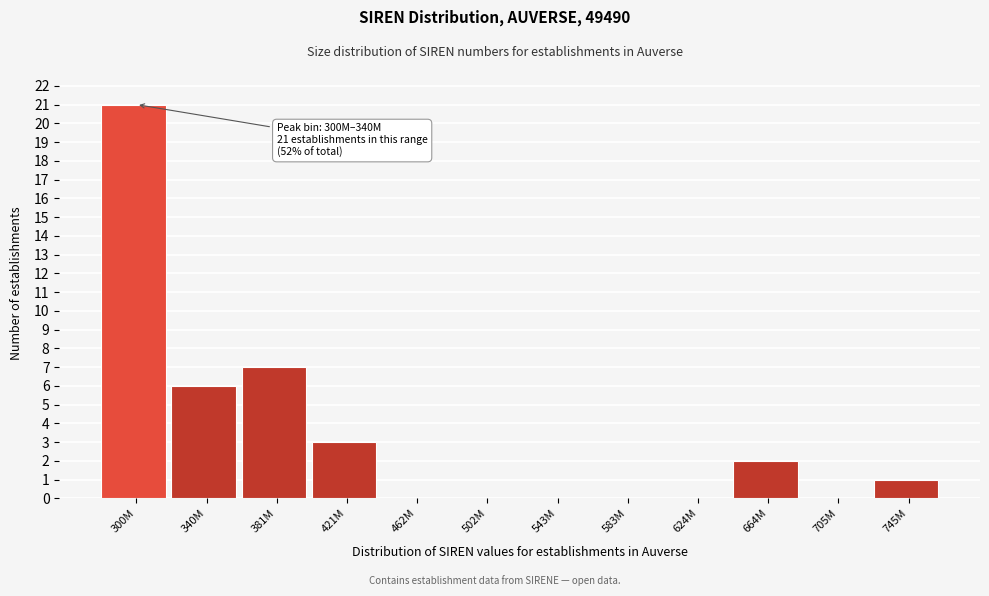

Reading left to right, transcribe all the data shown in this chart.

300M=21	340M=6	381M=7	421M=3	462M=0	502M=0	543M=0	583M=0	624M=0	664M=2	705M=0	745M=1